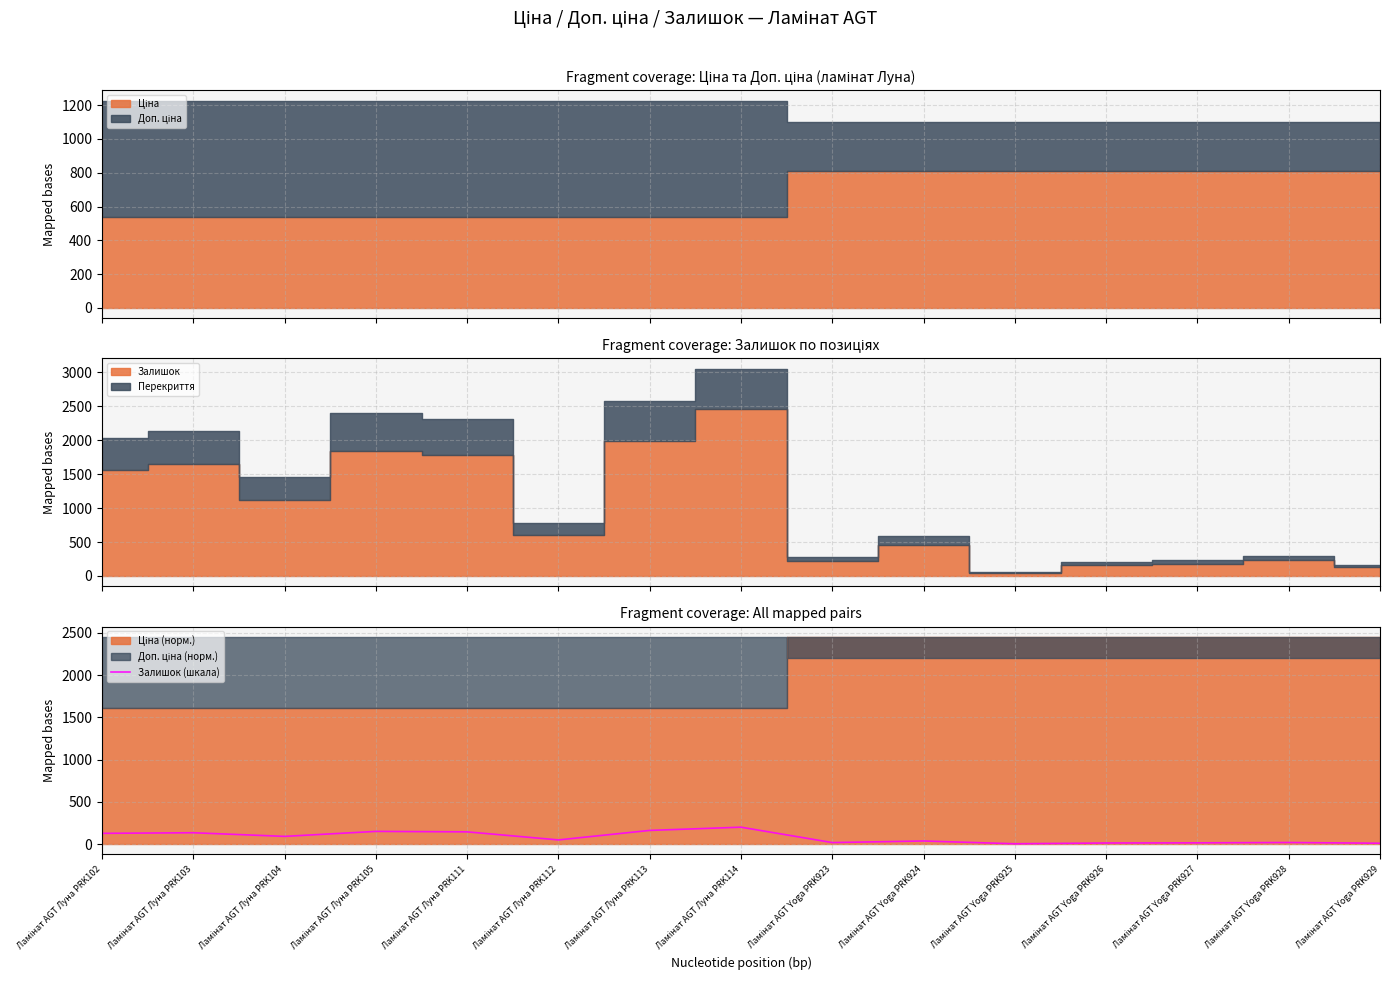

What position from the right is Ламінат AGT Луна PRK103?

14